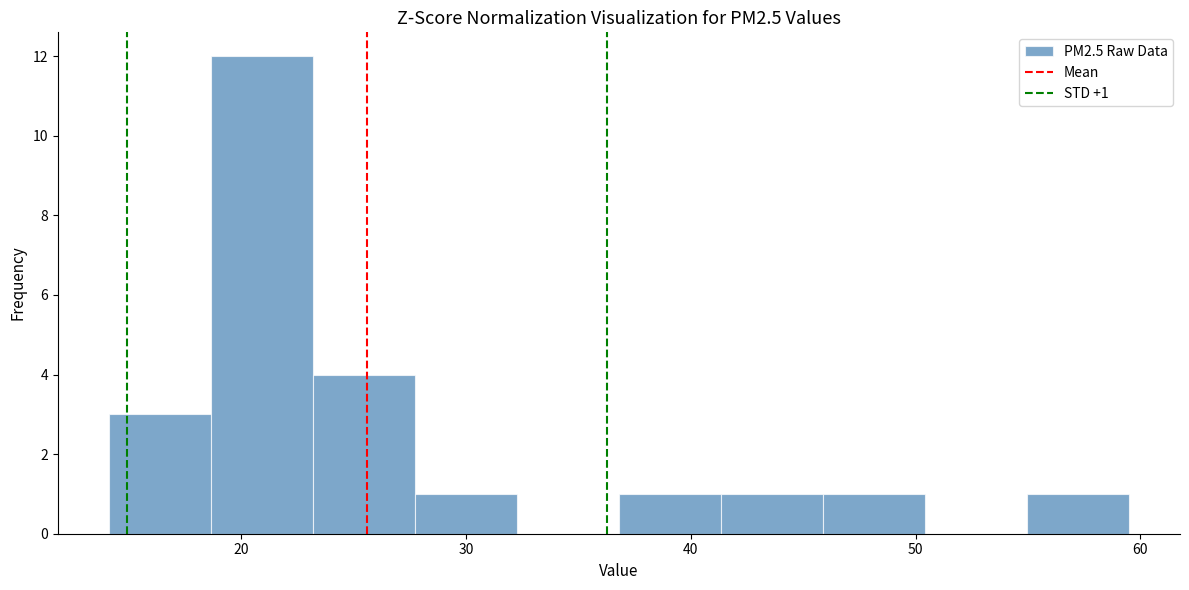

Over which range of the x-axis is the bar tallest?

19 to 23